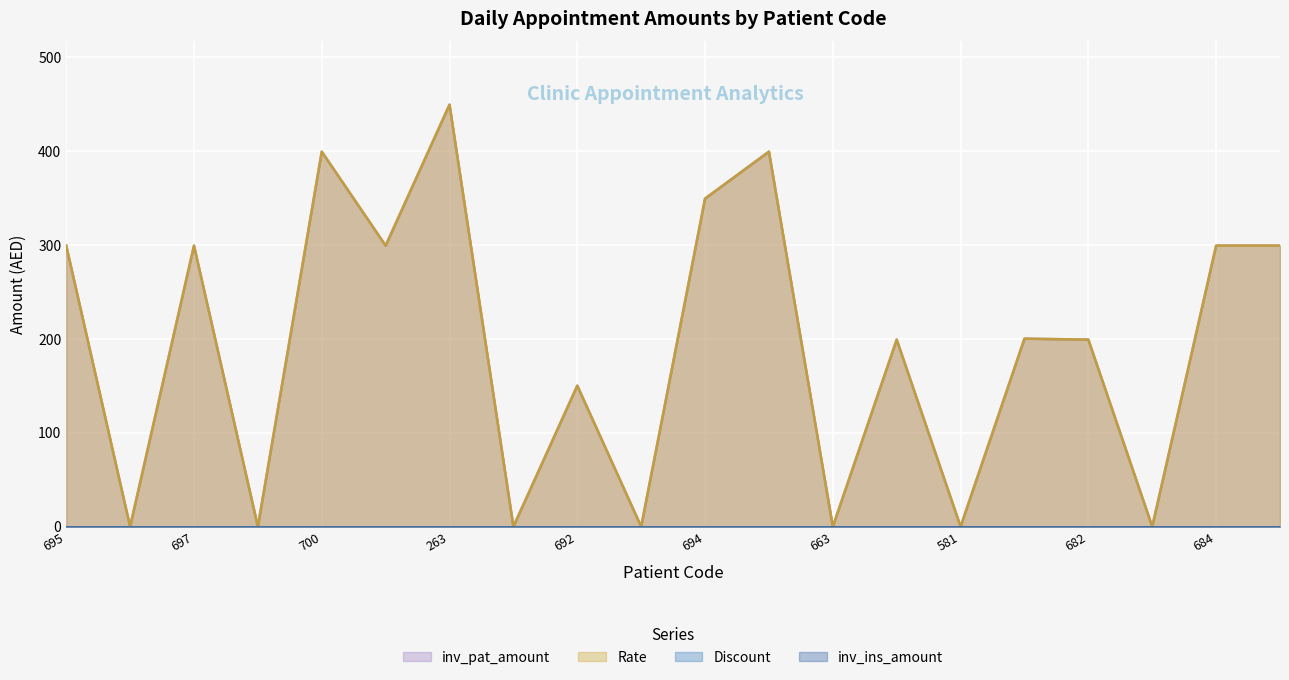

How many values in the Rate series are below 200?

10